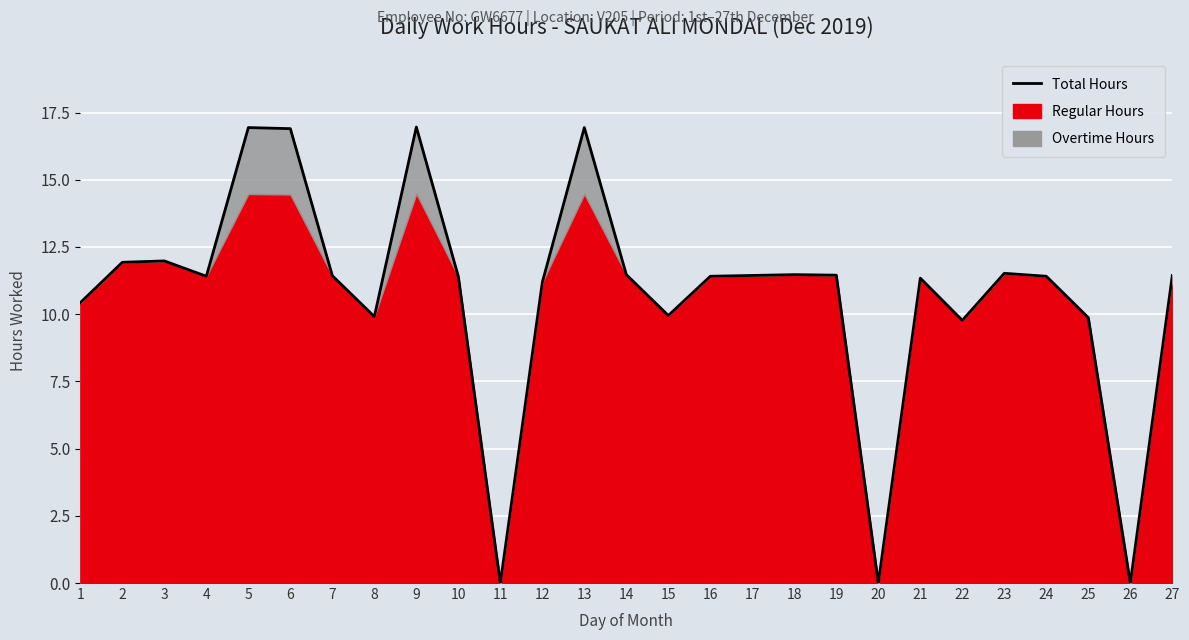

How many data points does each series have?

27